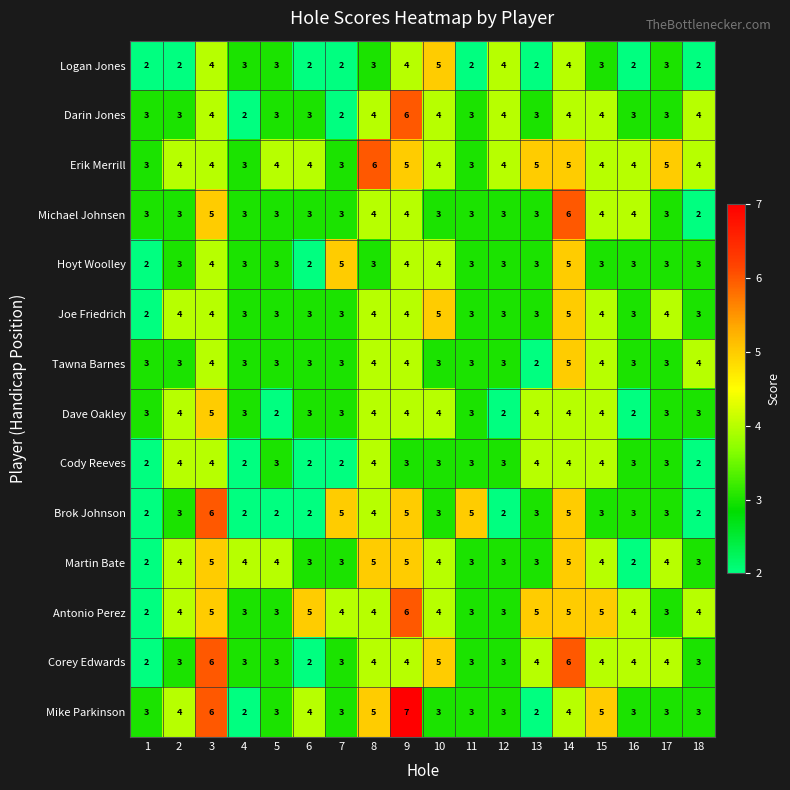

Which label corresponds to the largest value in the chart?

9